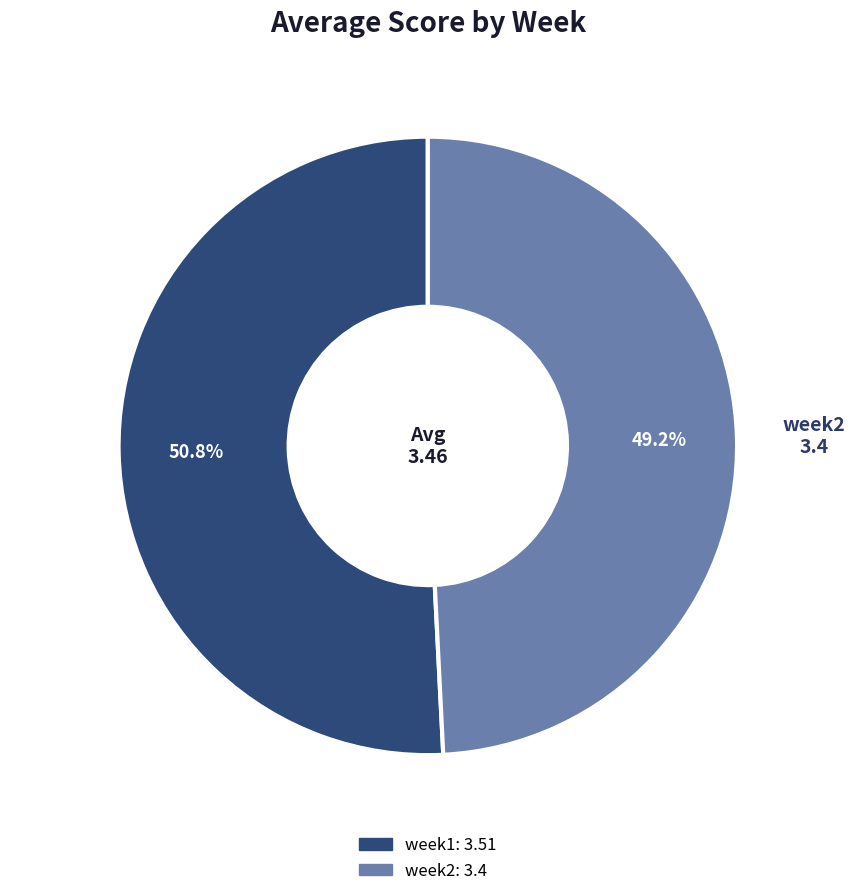

To the nearest percent, what is the difference between the largest and smallest slice percentages?

2%